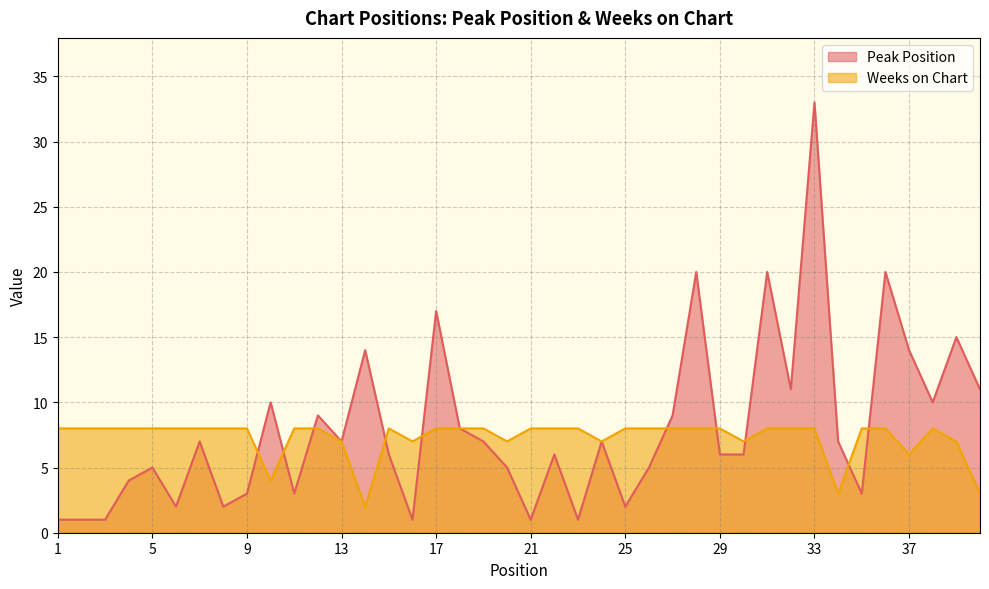

Between 1 and 13, which series saw the biggest shift?

Peak Position